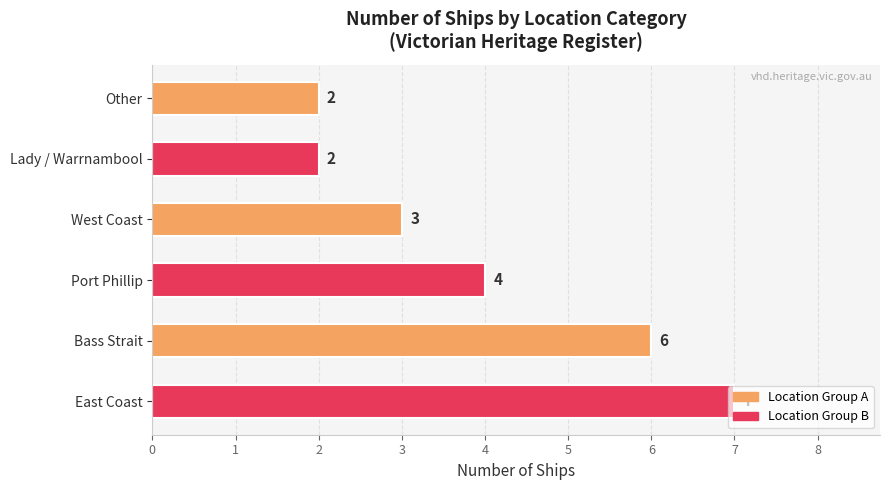

How many data points does each series have?

6